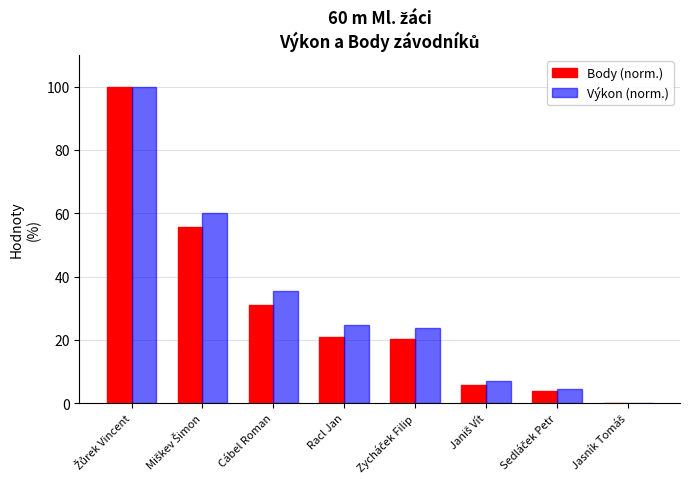

What is the sum of all Výkon (norm.) values?

255.8